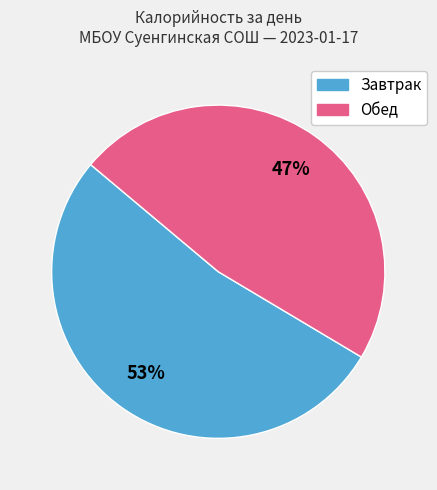

Is the sum of Завтрак and Обед greater than half?

Yes